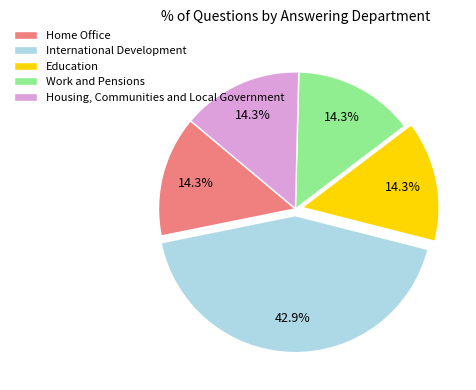

How many segments does this pie chart have?

5